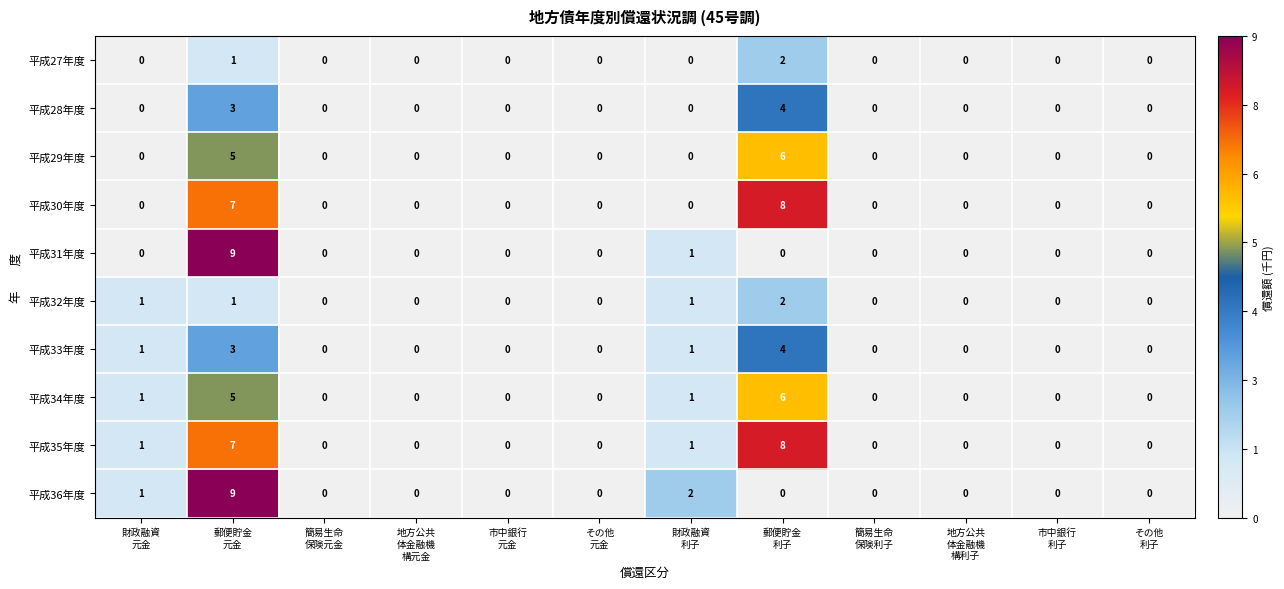

What is the difference between the maximum and second lowest values in the 平成28年度 series?

4